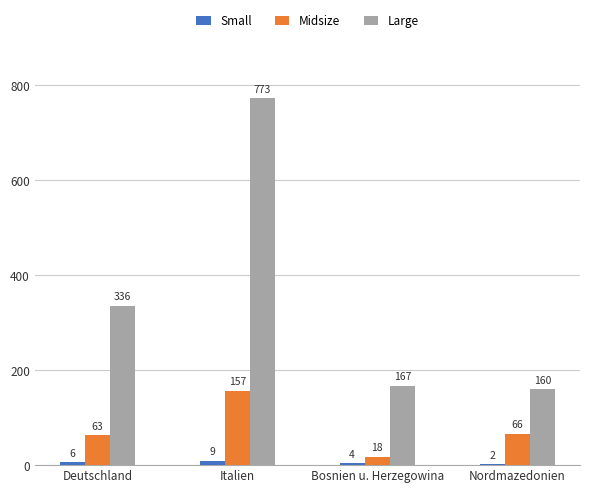

Which series has the largest total across all categories?

Large